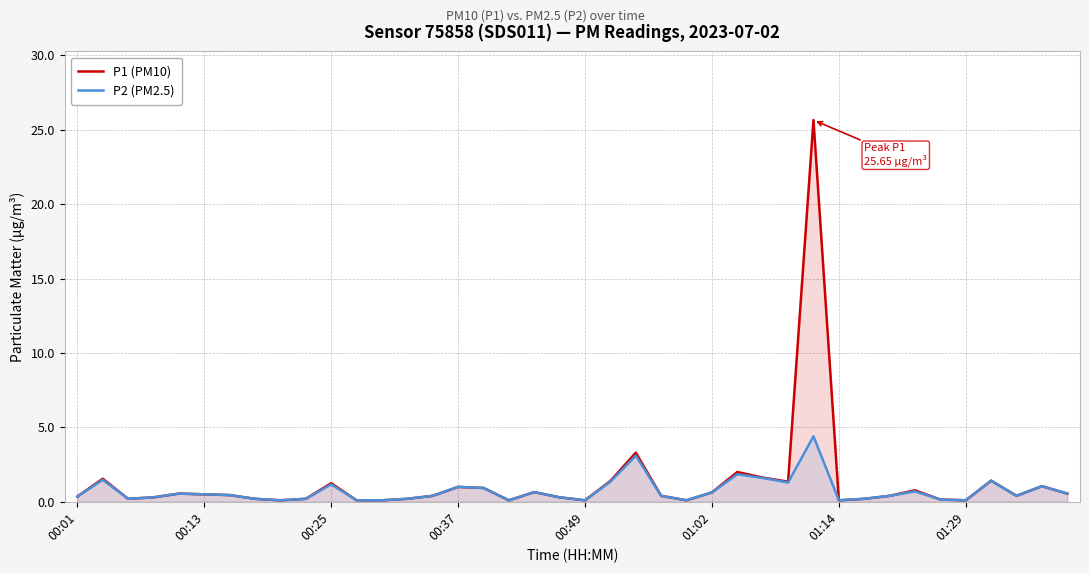

Rank the series by their maximum value, from highest to lowest.

P1 (PM10), P2 (PM2.5)